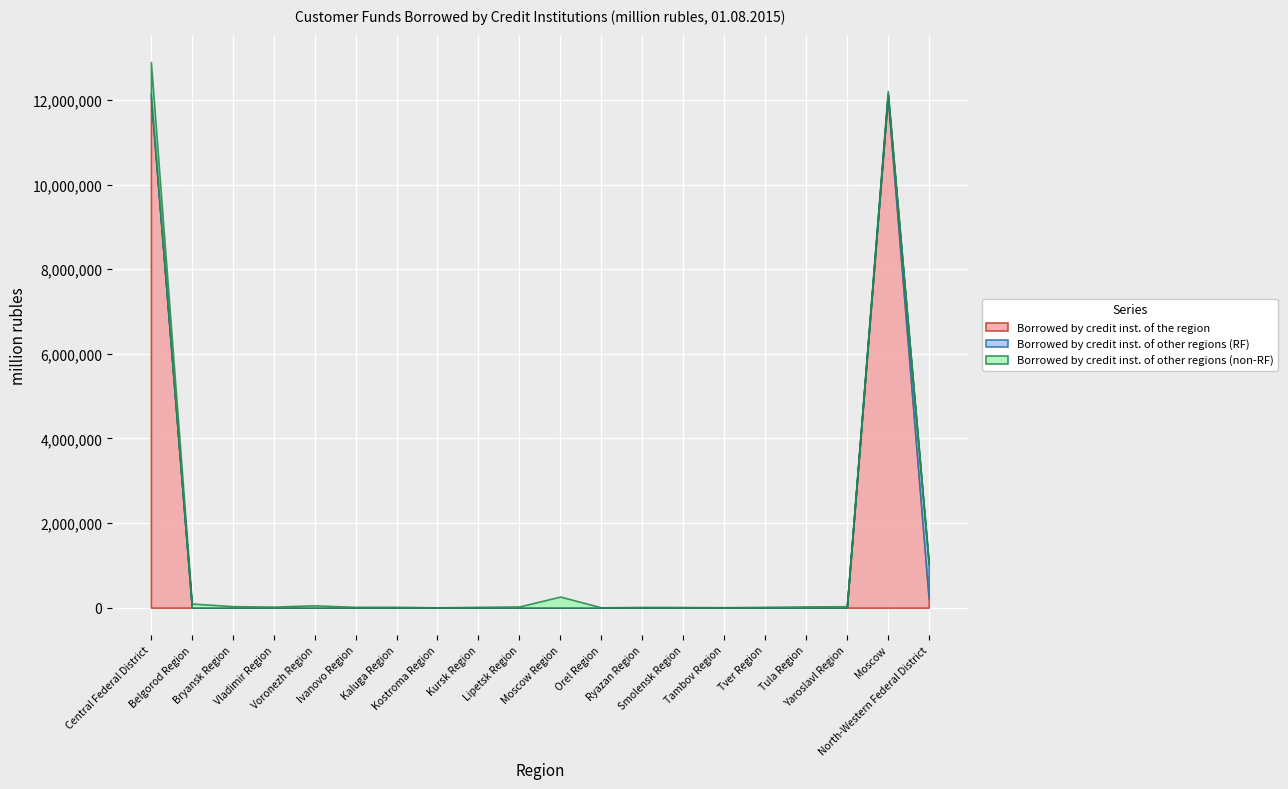

At which category is the sum across all series the highest?

Central Federal District